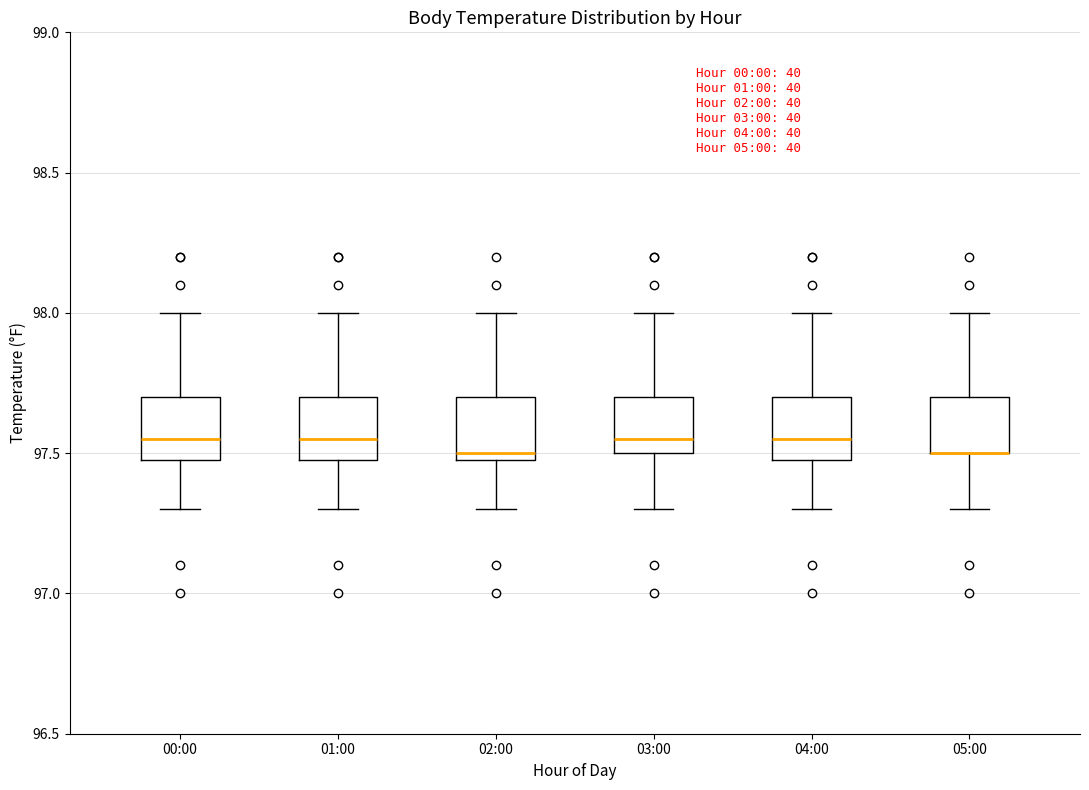

Reading left to right, read every box against the y-axis: the position of its median line, the range the box covers, and the ends of its whiskers. The values are not printed on the chart, so give them approximately, as read against the axis.

00:00: median 97.55, box 97.50 to 97.70, whiskers 97.30 to 98.00
01:00: median 97.55, box 97.50 to 97.70, whiskers 97.30 to 98.00
02:00: median 97.50 (just above the box's lower edge), box 97.50 to 97.70, whiskers 97.30 to 98.00
03:00: median 97.55, box 97.50 to 97.70, whiskers 97.30 to 98.00
04:00: median 97.55, box 97.50 to 97.70, whiskers 97.30 to 98.00
05:00: median 97.50 (drawn on the box's lower edge), box 97.50 to 97.70, whiskers 97.30 to 98.00